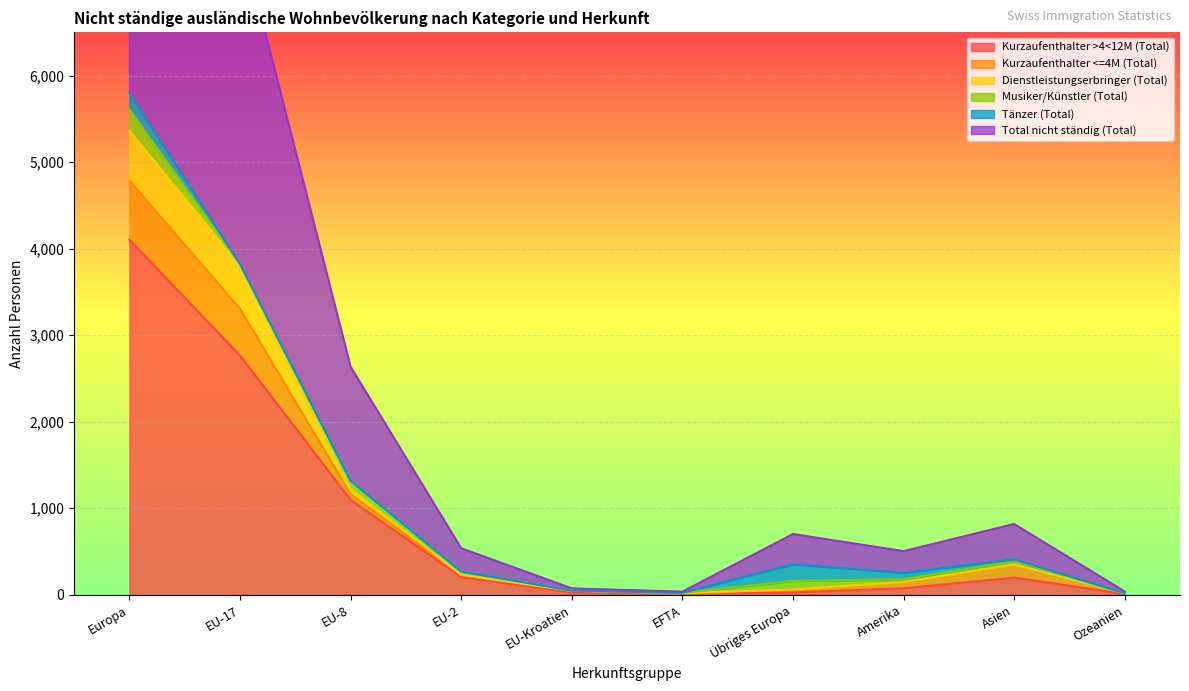

What is the spread (max minus min) of values at Ozeanien?

28